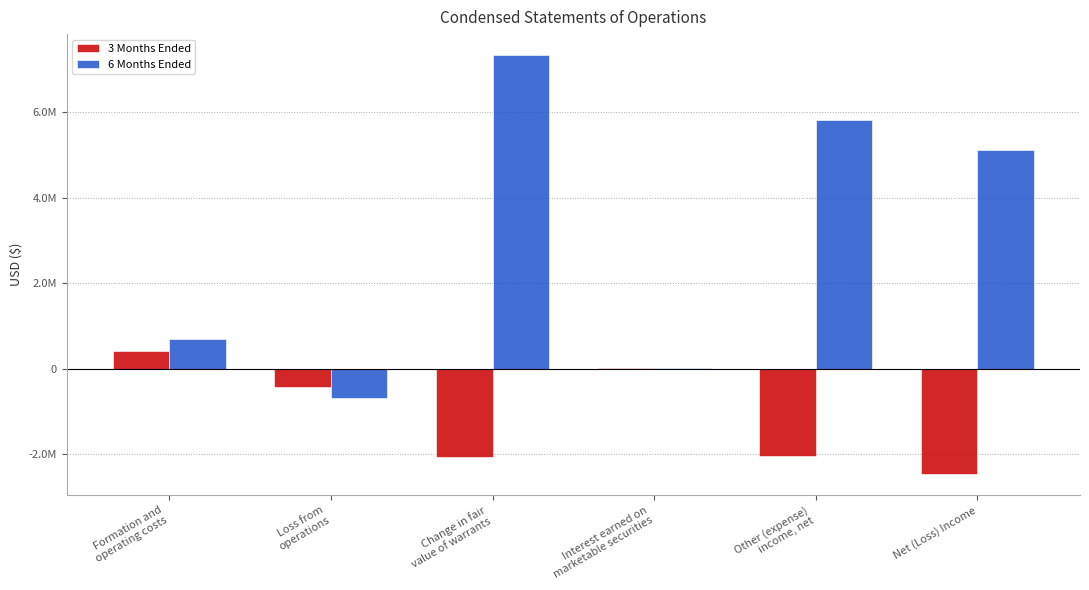

What are all the series names shown in the legend?

3 Months Ended, 6 Months Ended